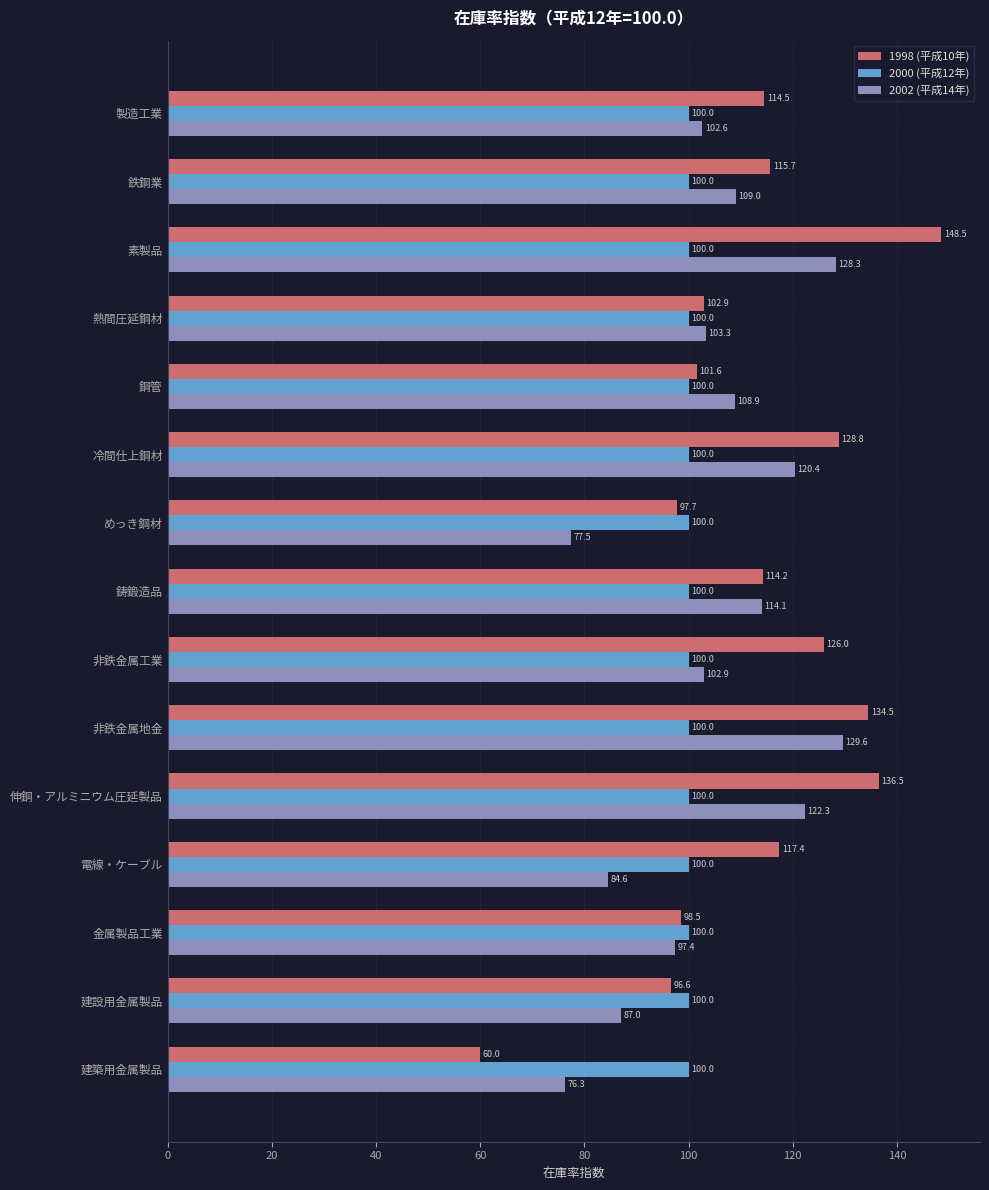

List the series in order of their peak value, lowest first.

2000 (平成12年), 2002 (平成14年), 1998 (平成10年)